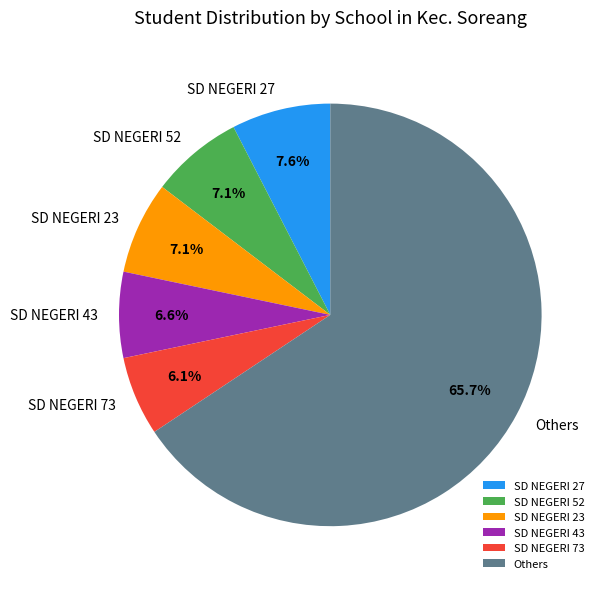

Which slice is the largest?

Others